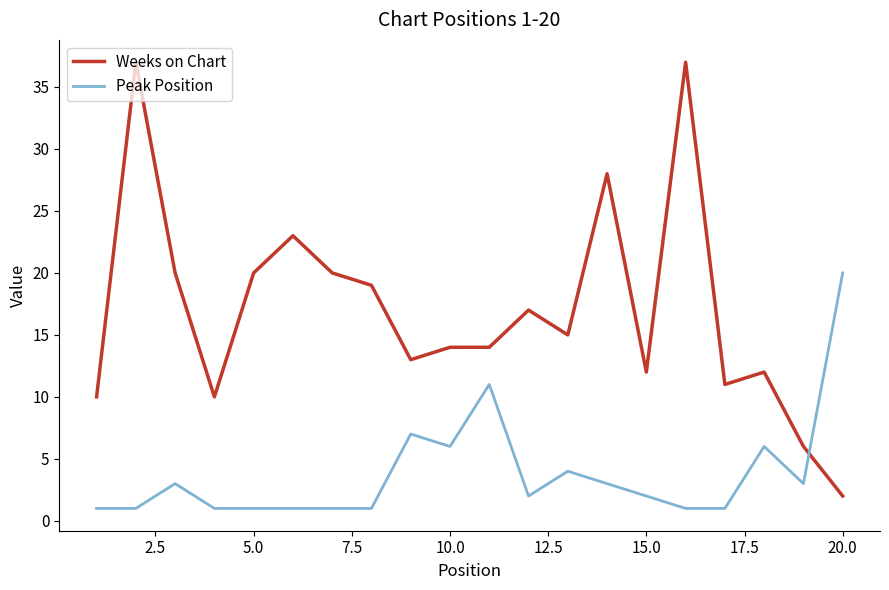

Which series has the widest spread of values?

Weeks on Chart